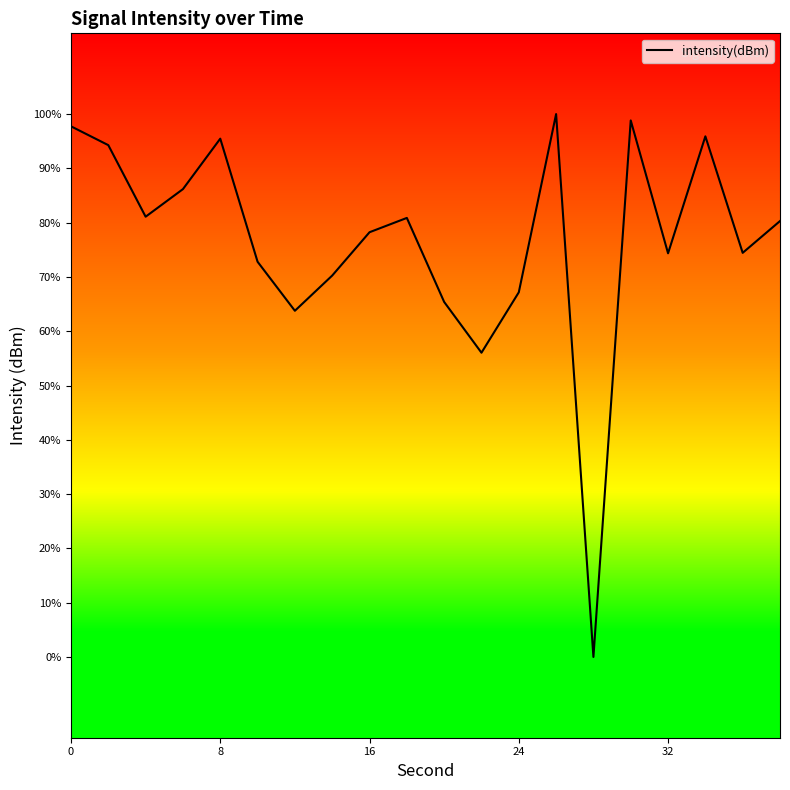

How many interior local valleys (lower than both neighbors) does the data have?

6